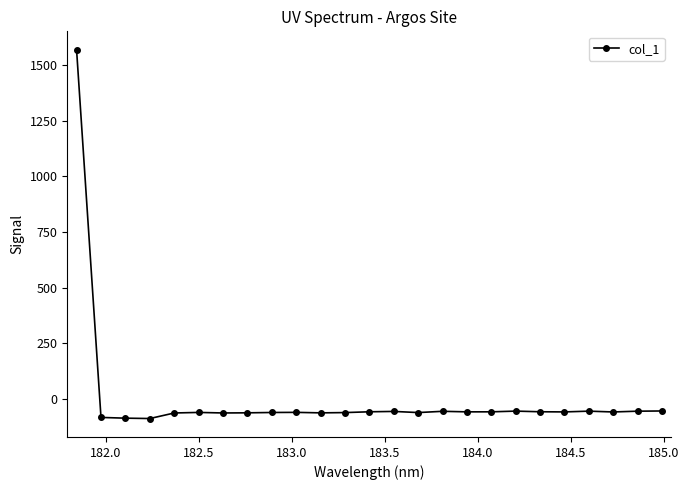

What is the maximum value shown in the chart?

1569.1